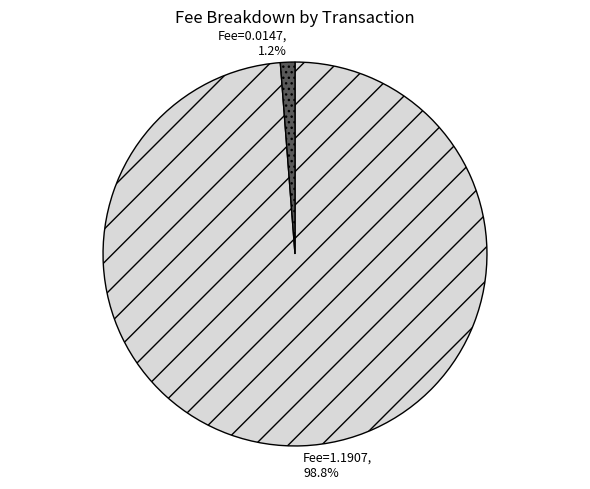

How many segments does this pie chart have?

2